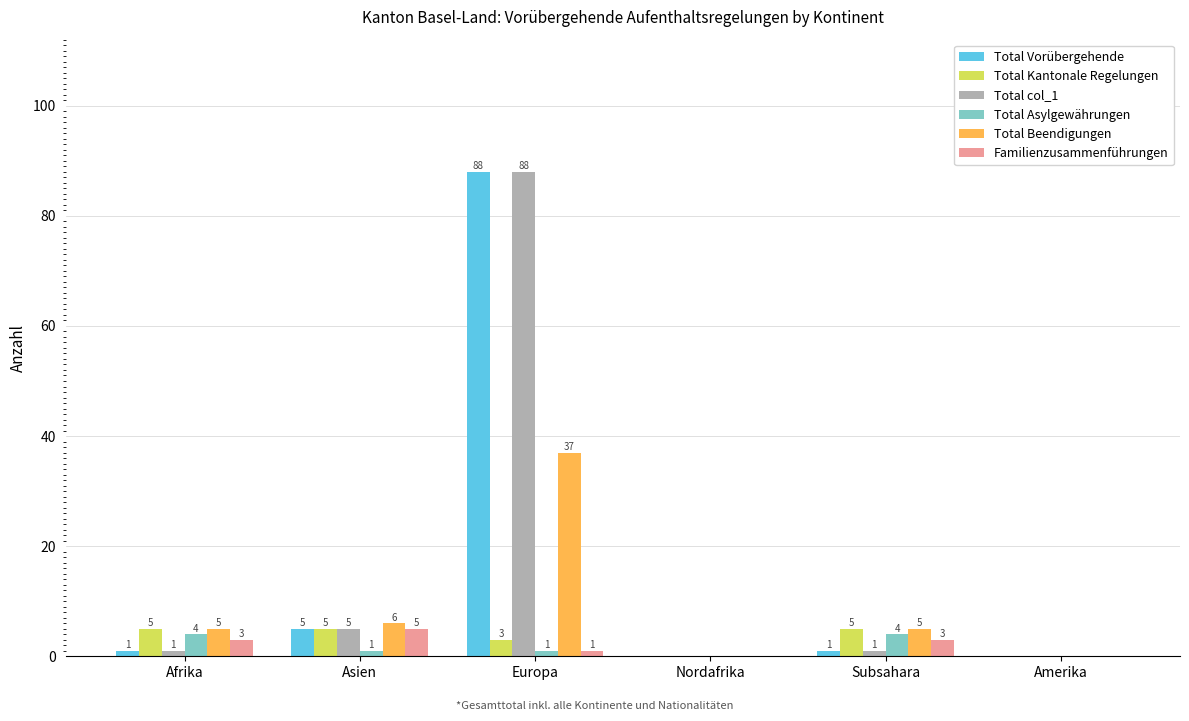

Which label corresponds to the largest value in the chart?

Europa